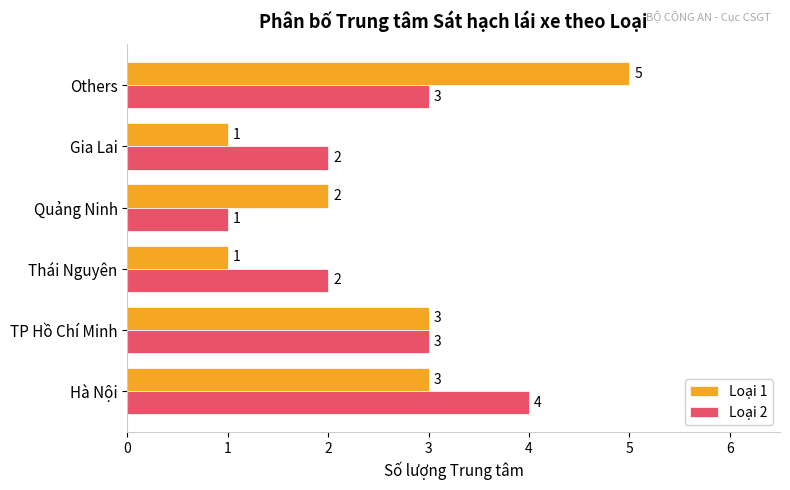

Rank the series by their maximum value, from lowest to highest.

Loại 2, Loại 1